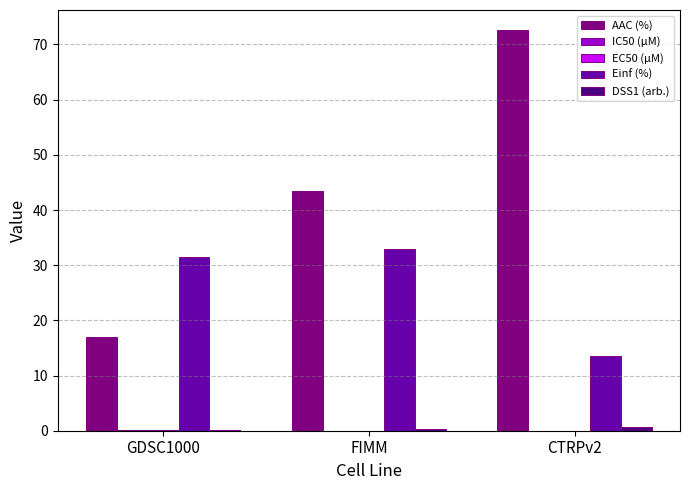

True or false: Einf (%) has a value of 20.6 at CTRPv2.

False